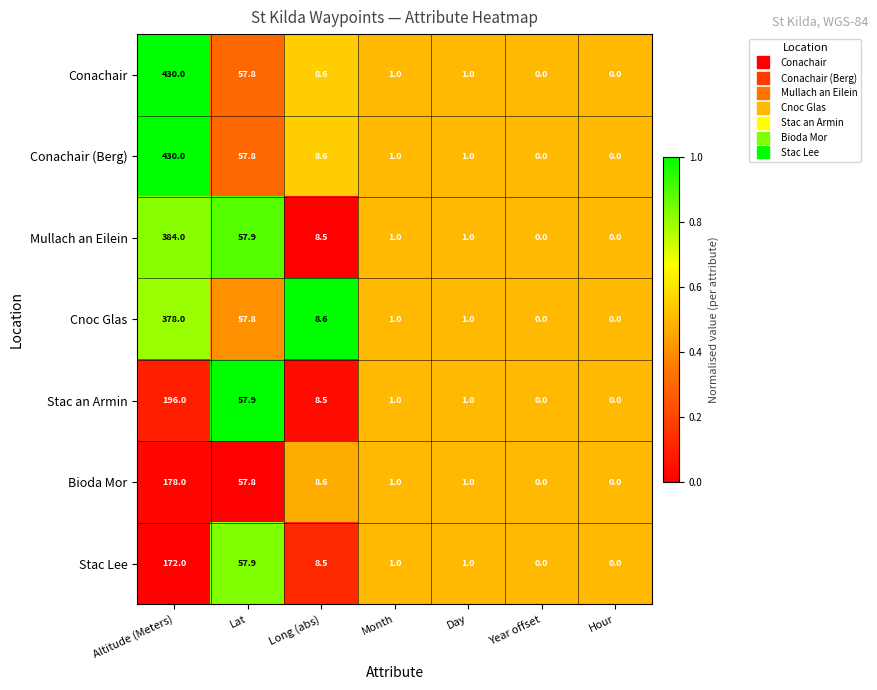

At which category is the sum across all series the highest?

Altitude (Meters)